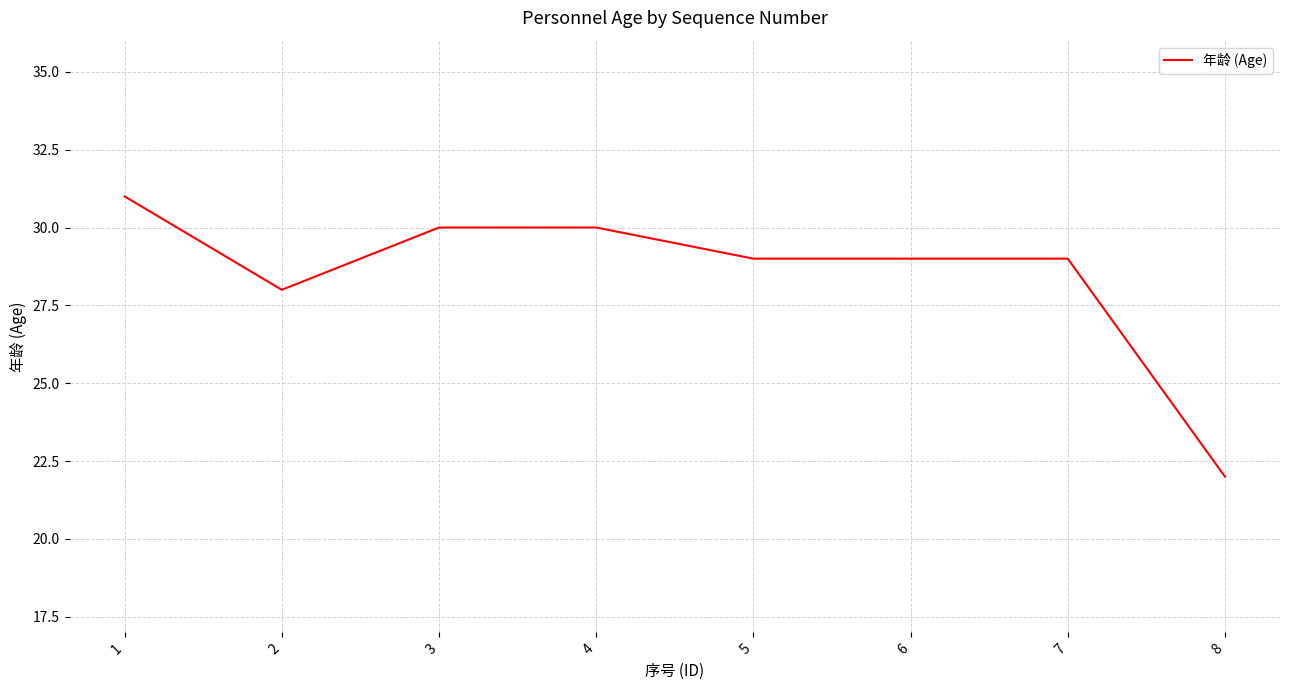

What is the minimum value shown in the chart?

22